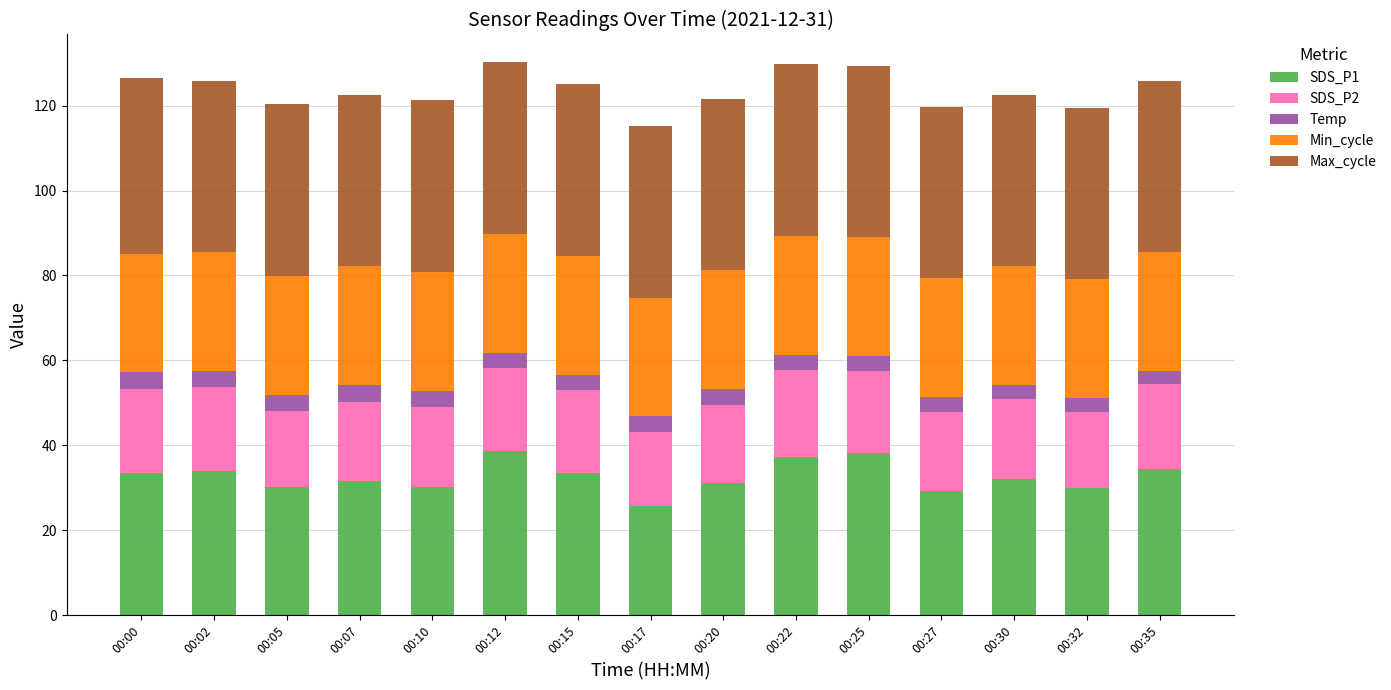

At which label does SDS_P1 reach its minimum?

00:17